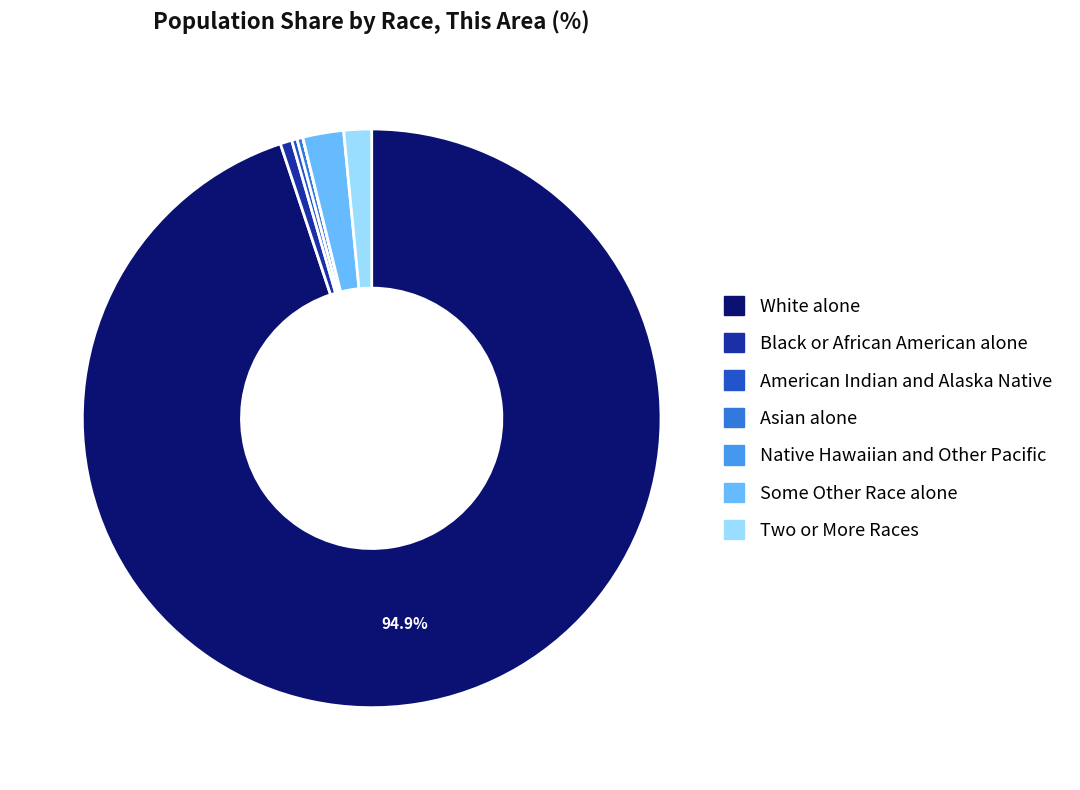

The Asian alone slice represents 0% of the pie. True or false?

True